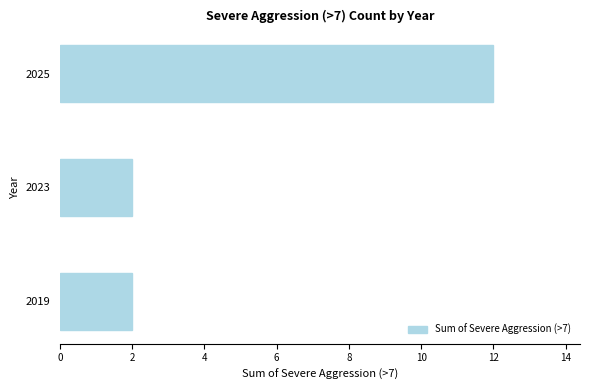

What is the average value?

5